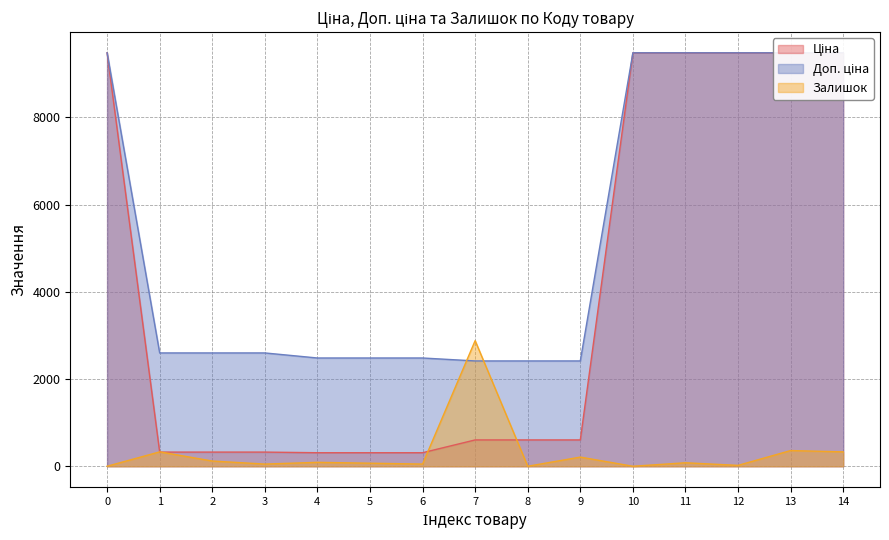

How many lines are shown in the chart?

3